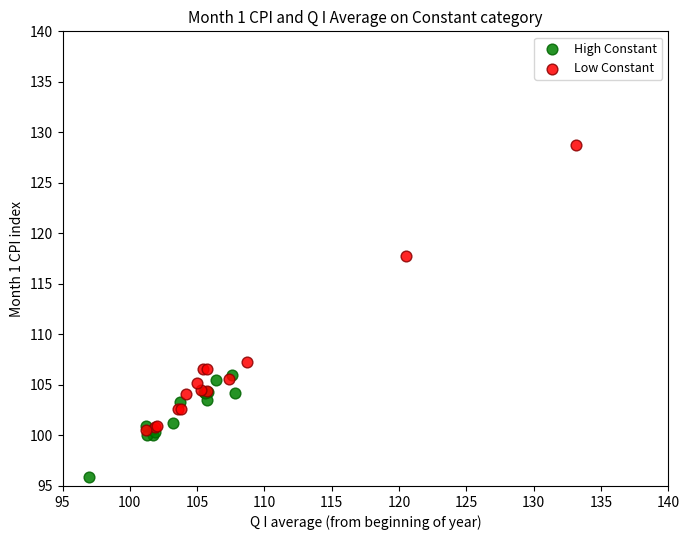

What are all the series names shown in the legend?

High Constant, Low Constant